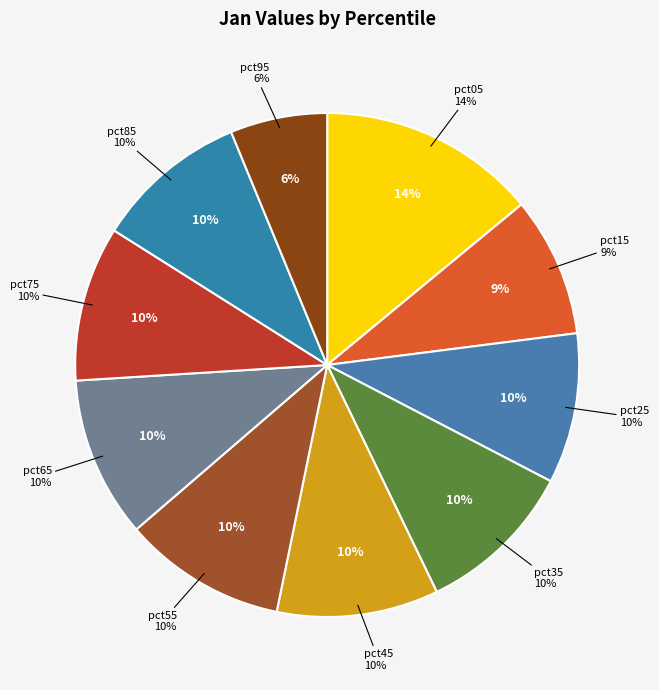

Is it true that pct15 is 9% of the pie?

True